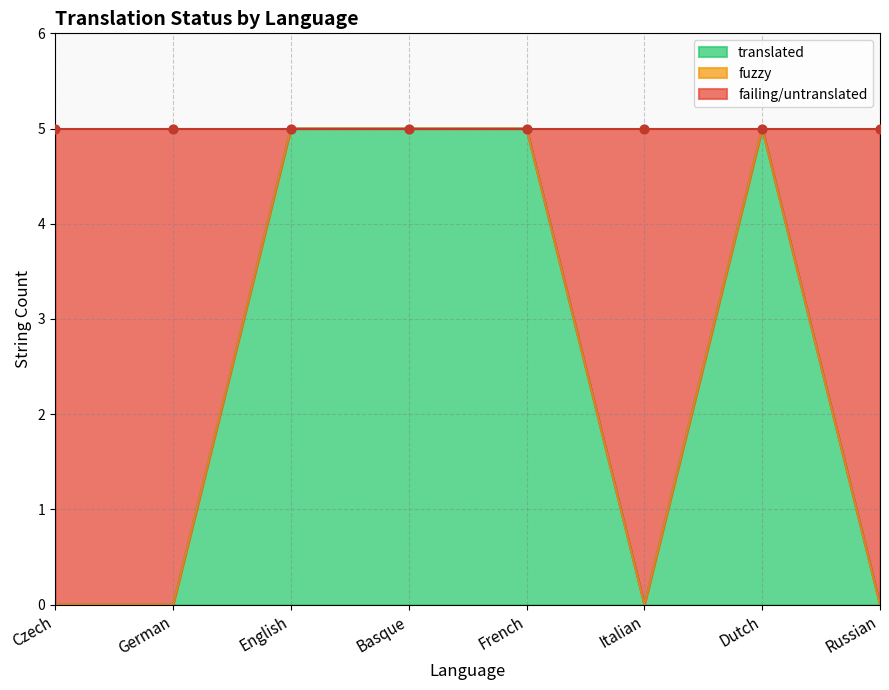

Which series has the widest spread of Y values?

translated